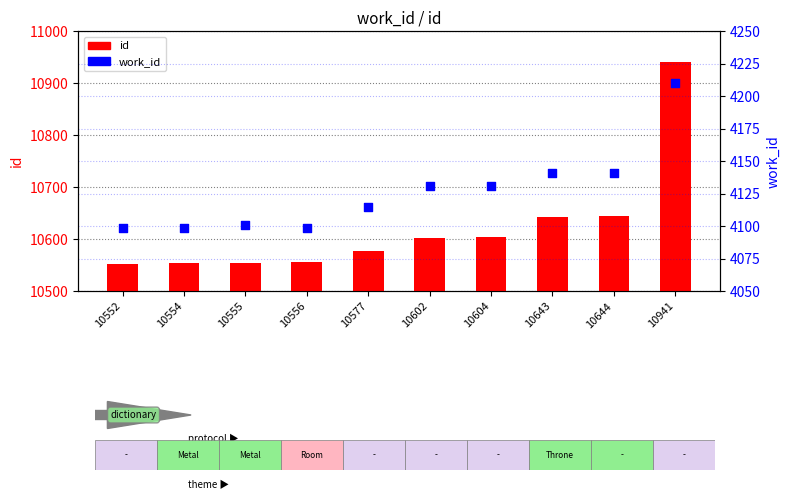

At which category is the sum across all series the highest?

10941